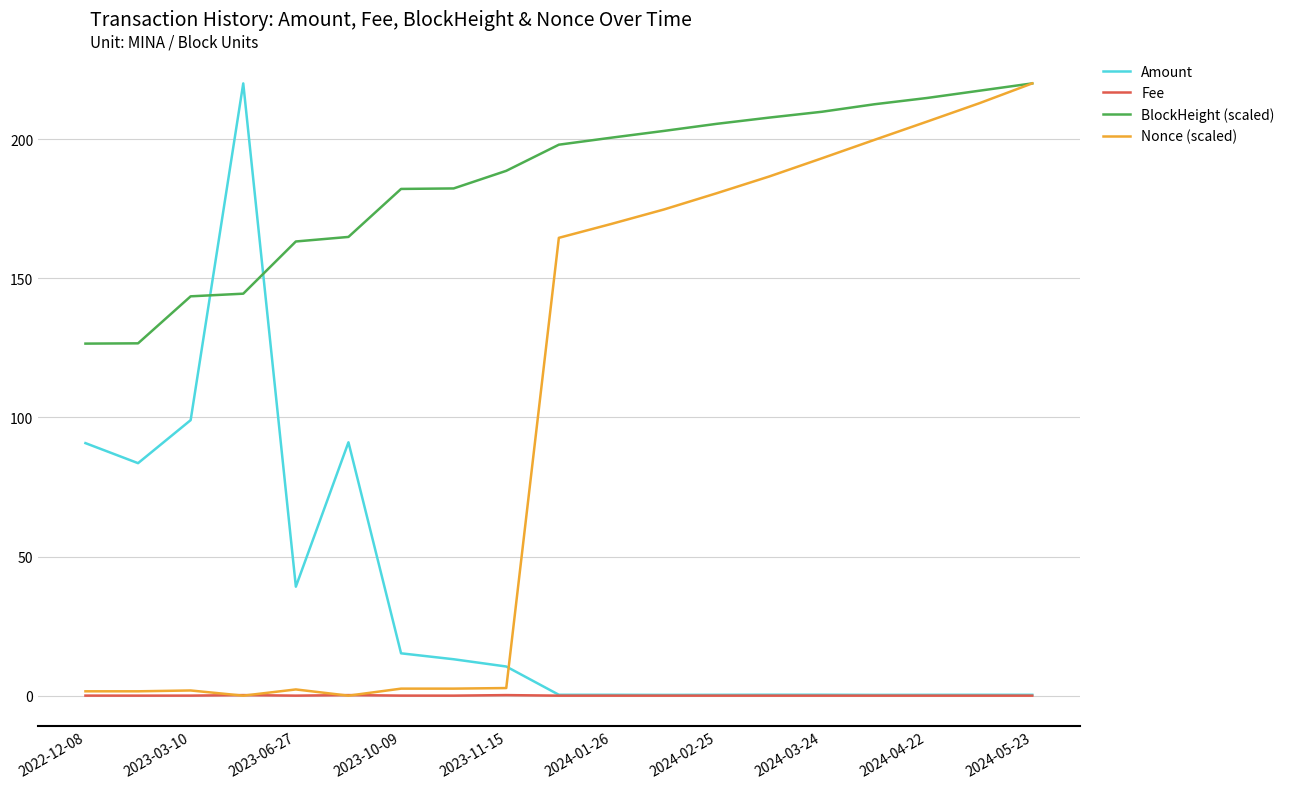

What are all the series names shown in the legend?

Amount, Fee, BlockHeight (scaled), Nonce (scaled)